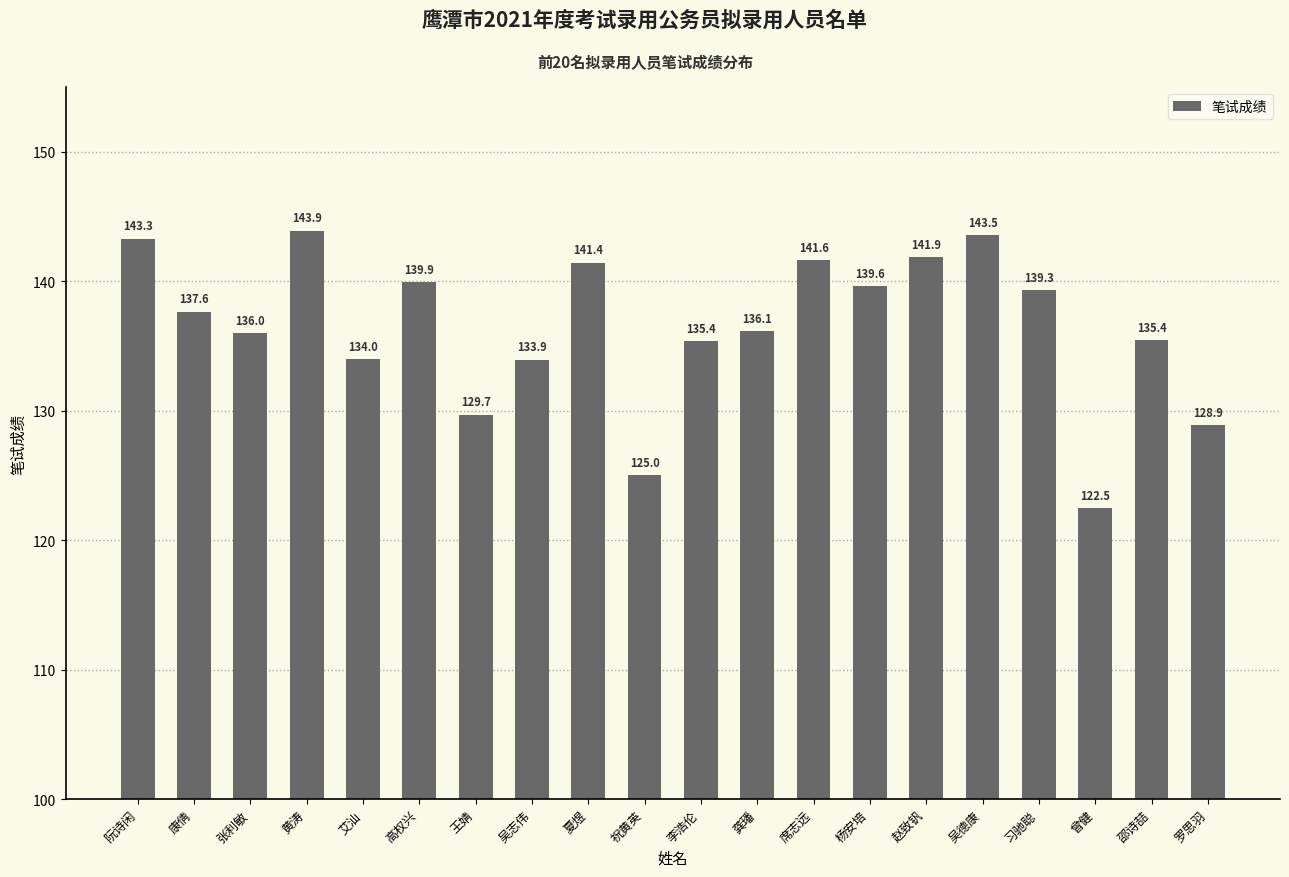

Where does the data first go above 137?

阮诗闲